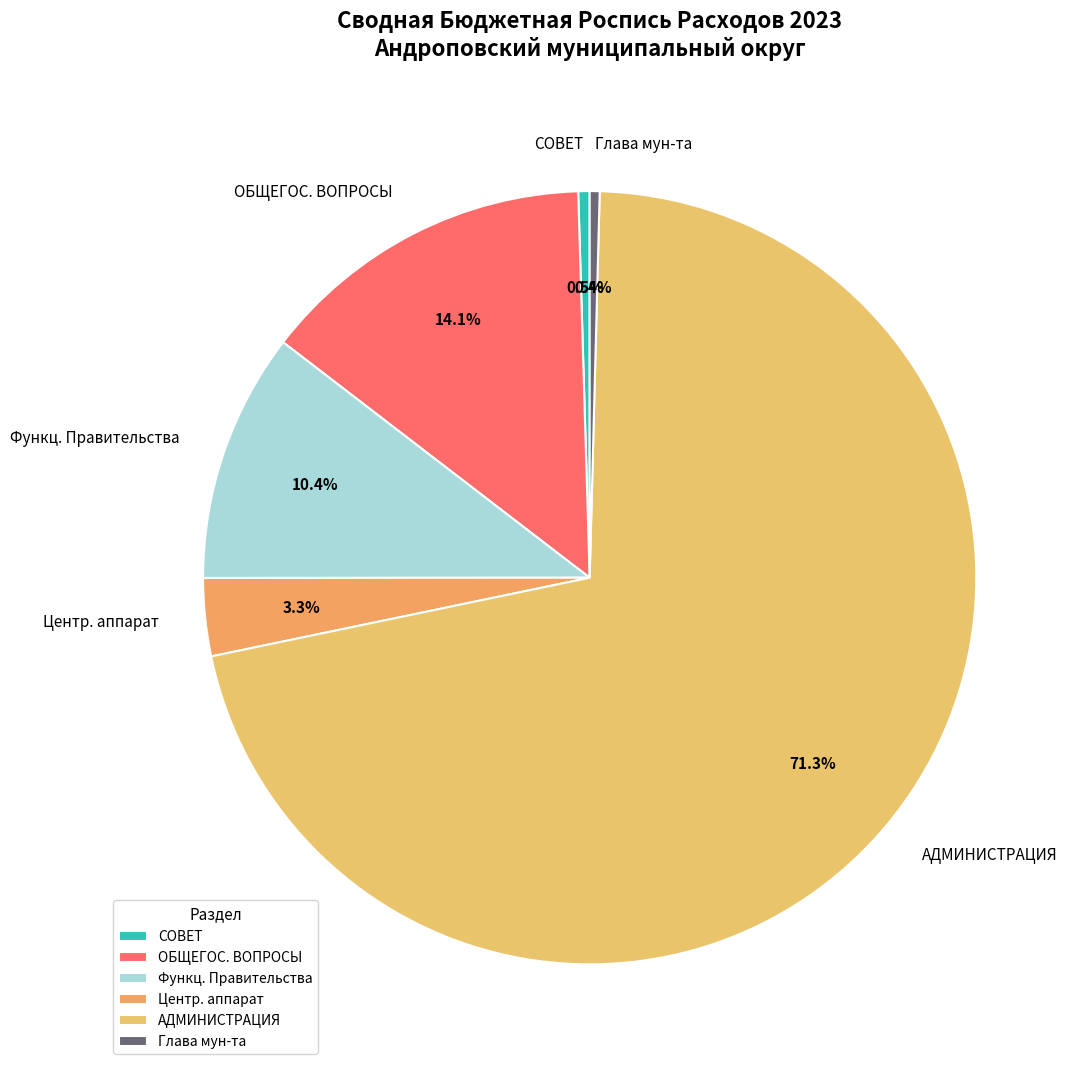

How many slices are in this pie chart?

6